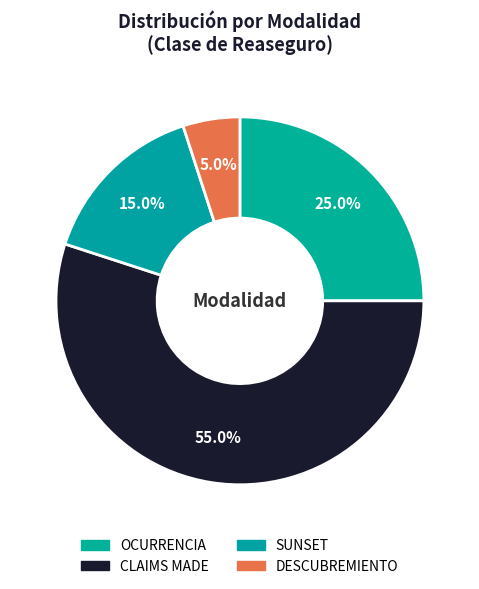

Count the number of slices in the pie.

4